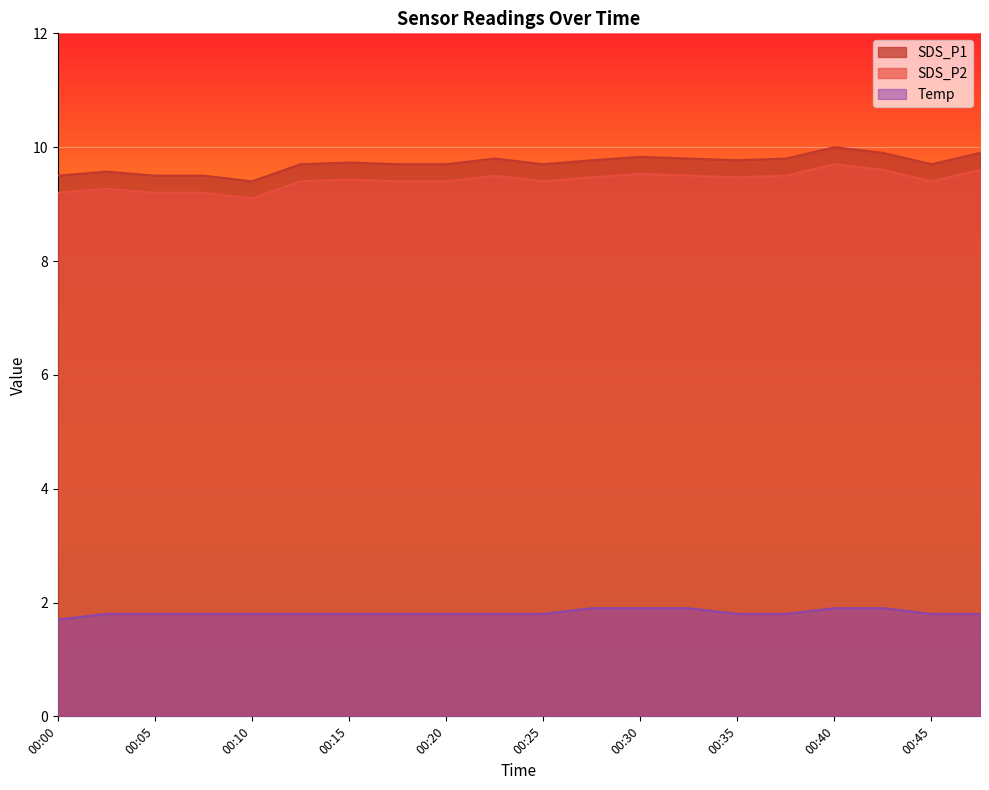

True or false: Temp has a value of 1.8 at 00:05.

True